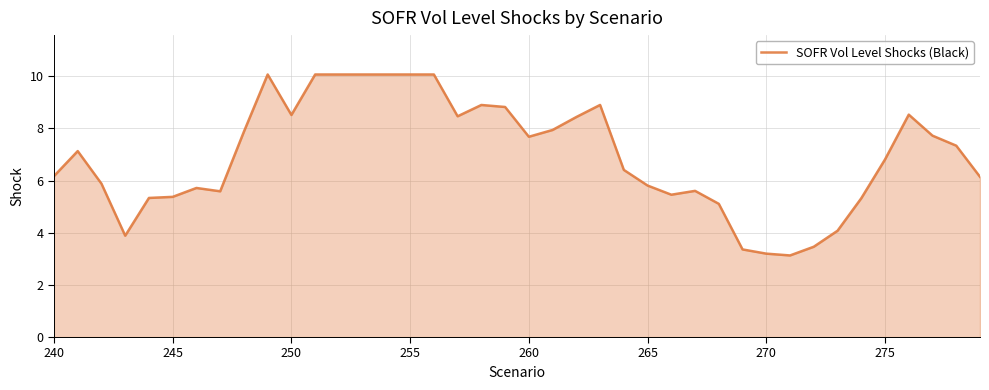

Does the chart have visible grid lines?

Yes